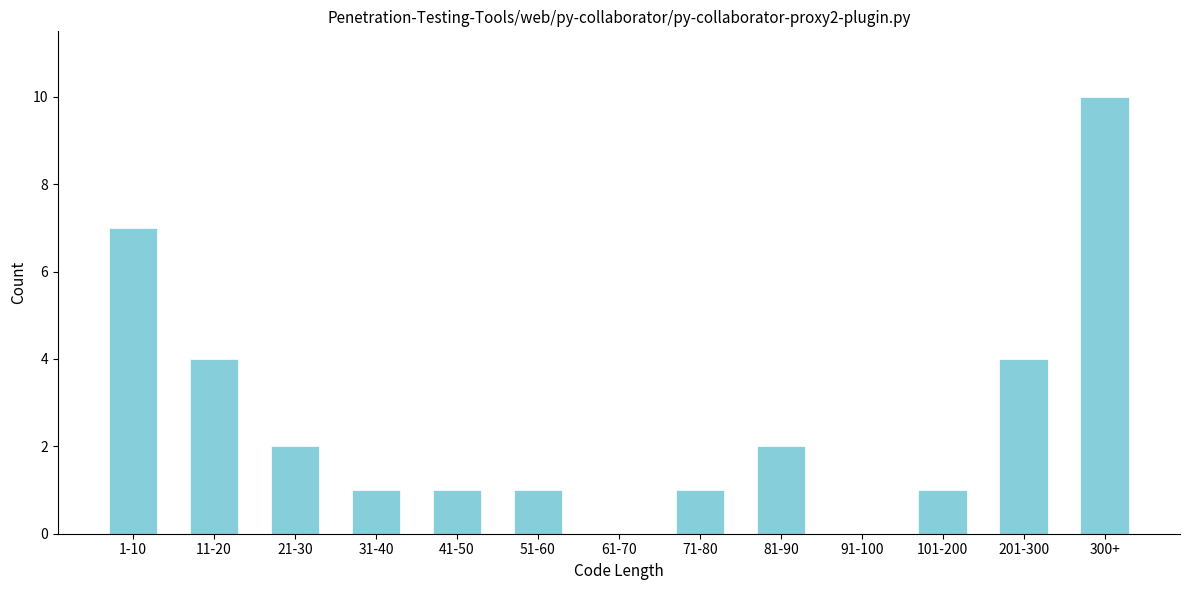

Reading left to right, what are all the values shown in this chart?

1-10=7	11-20=4	21-30=2	31-40=1	41-50=1	51-60=1	61-70=0	71-80=1	81-90=2	91-100=0	101-200=1	201-300=4	300+=10